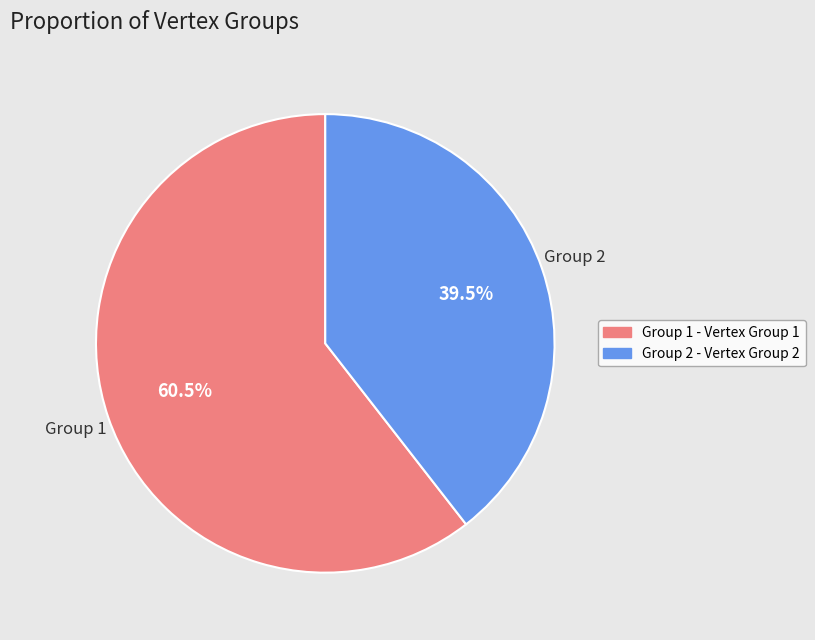

Count the number of slices in the pie.

2